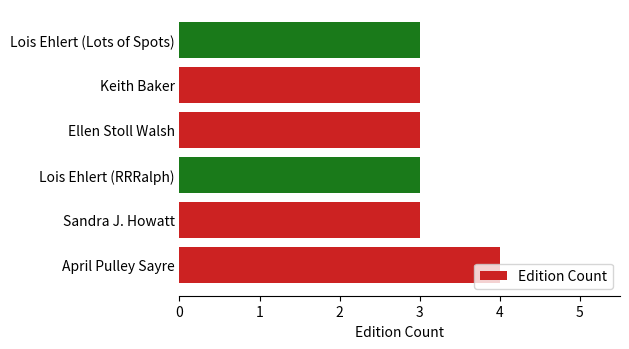

How many distinct data groups are displayed?

1